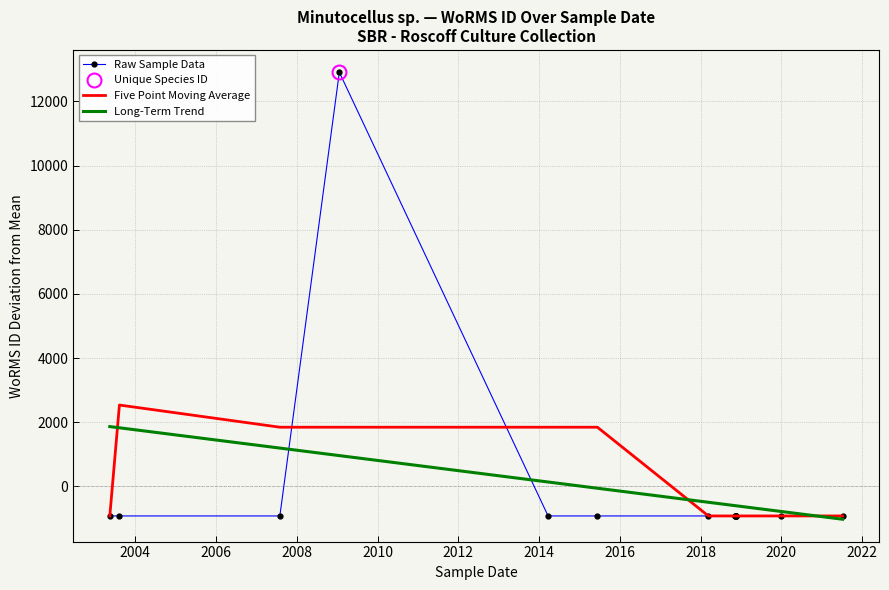

What is the value of the Long-Term Trend point at the 4th from the left?

959.1